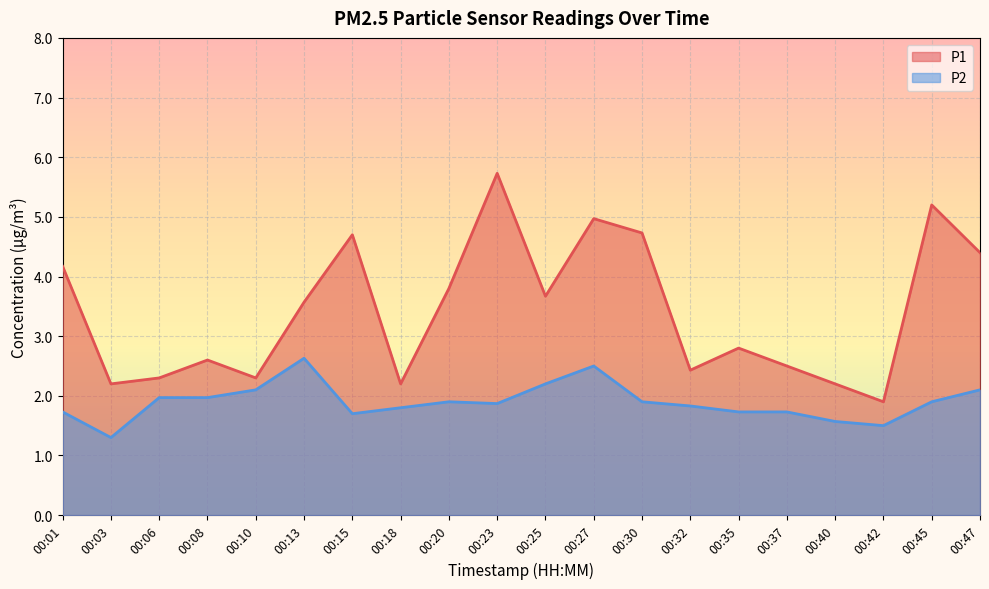

True or false: P1 and P2 cross at least once.

False